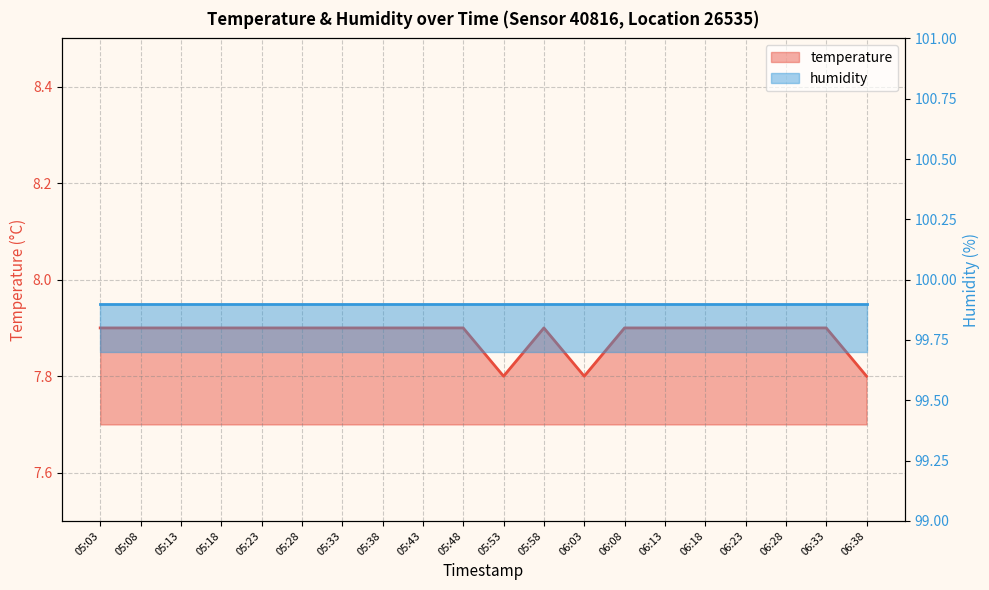

Reading left to right, extract all data points from this chart.

05:03=7.9	05:08=7.9	05:13=7.9	05:18=7.9	05:23=7.9	05:28=7.9	05:33=7.9	05:38=7.9	05:43=7.9	05:48=7.9	05:53=7.8	05:58=7.9	06:03=7.8	06:08=7.9	06:13=7.9	06:18=7.9	06:23=7.9	06:28=7.9	06:33=7.9	06:38=7.8